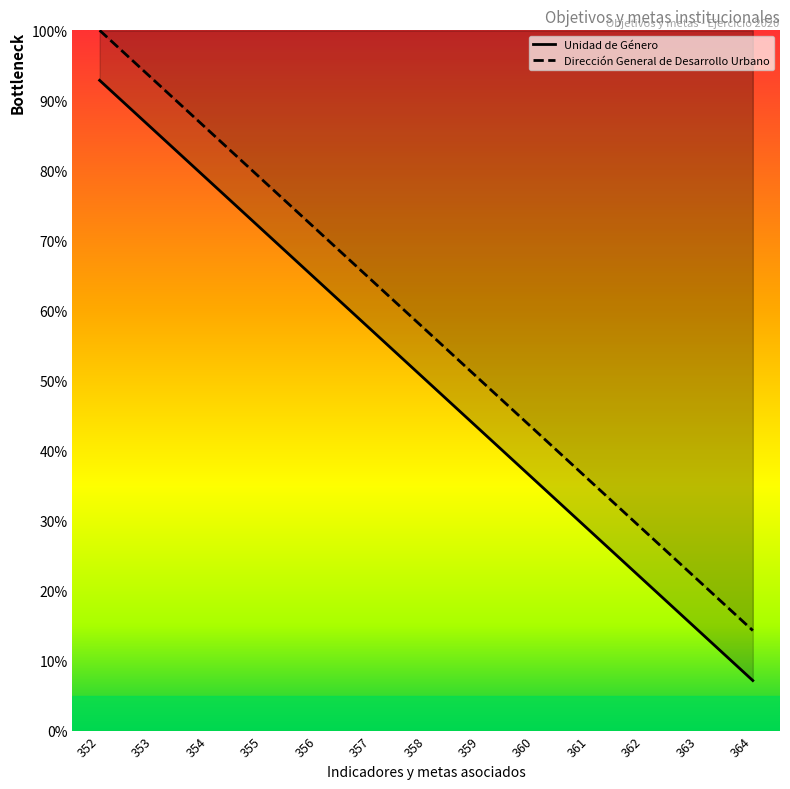

Reading left to right, extract all data points from this chart.

Unidad de Género: 352=92.9	353=85.7	354=78.6	355=71.4	356=64.3	357=57.1	358=50.0	359=42.9	360=35.7	361=28.6	362=21.4	363=14.3	364=7.1
Dirección General de Desarrollo Urbano: 352=100.0	353=92.9	354=85.7	355=78.6	356=71.4	357=64.3	358=57.1	359=50.0	360=42.9	361=35.7	362=28.6	363=21.4	364=14.3